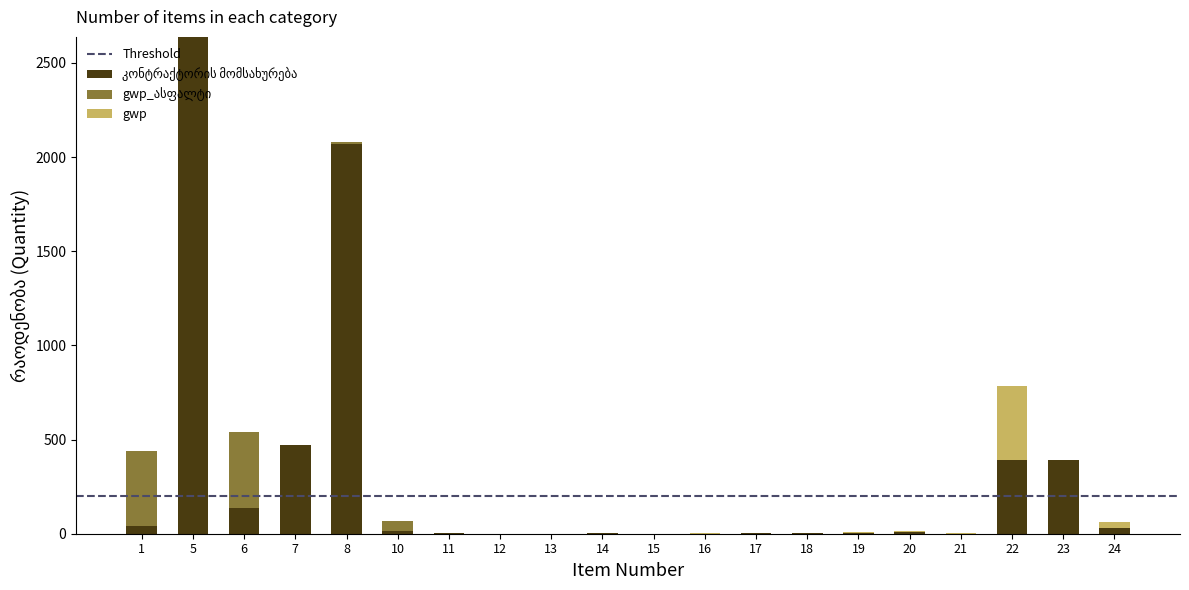

At which category is the sum across all series the highest?

5